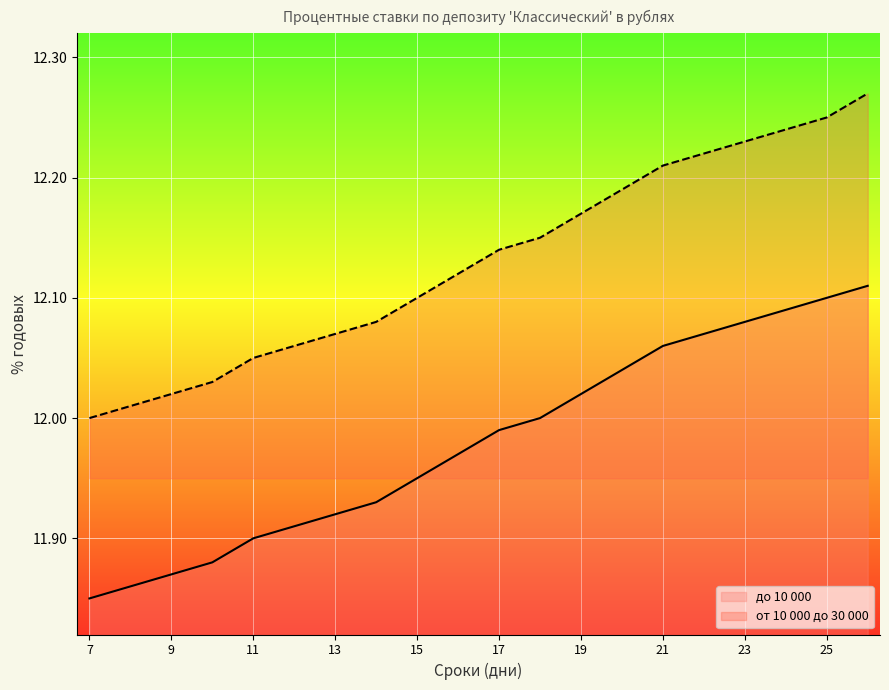

At which category does the chart reach its peak across all series?

26